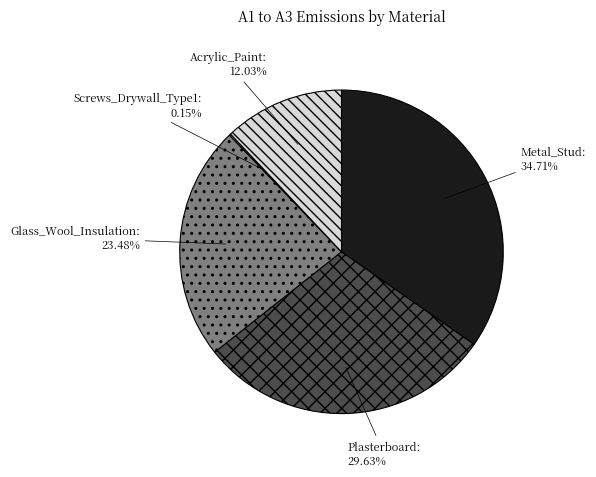

Between Metal_Stud and Acrylic_Paint, which is larger?

Metal_Stud